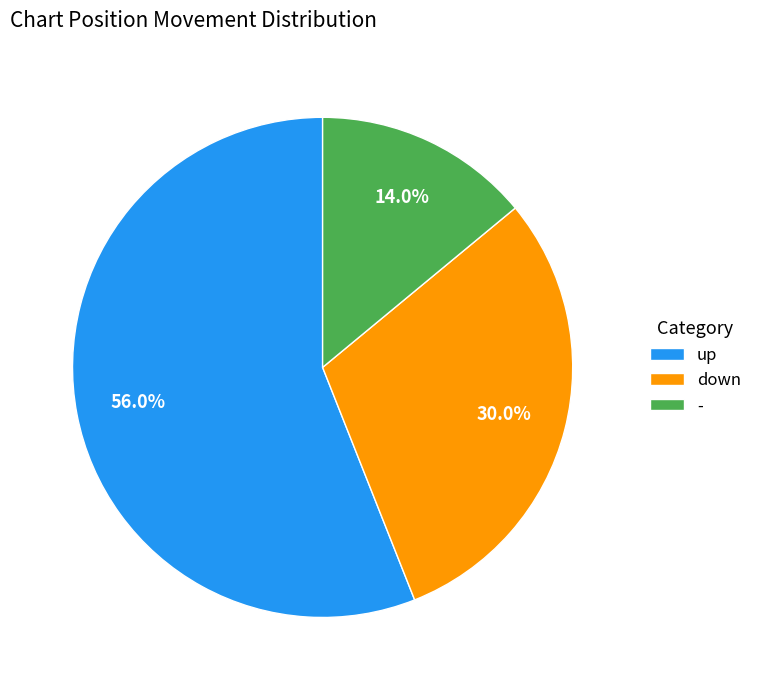

Rank the categories by value from highest to lowest.

up, down, -